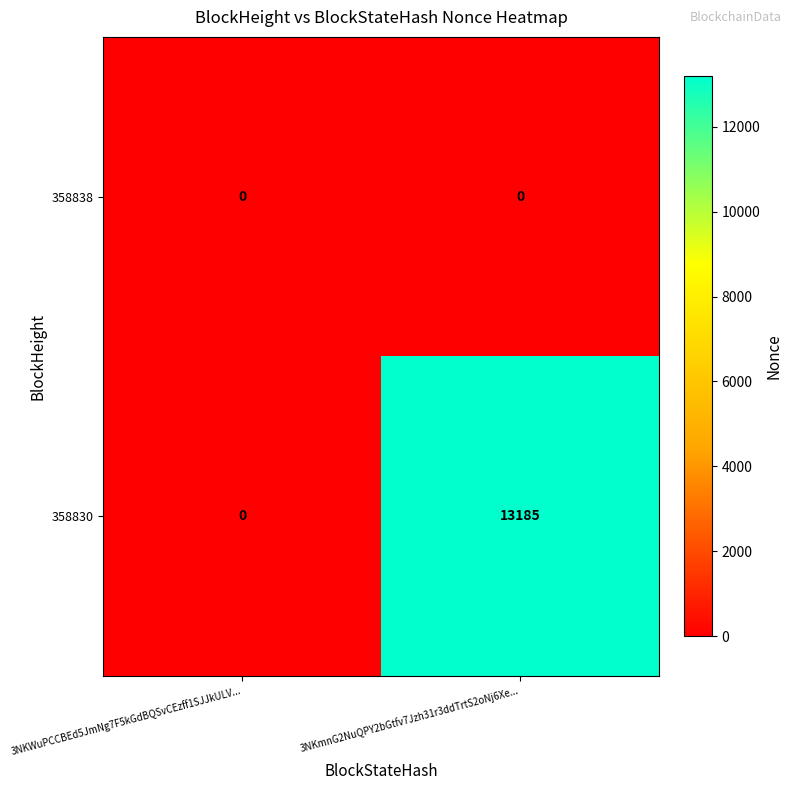

What is the sum of all 358830 values?

13185